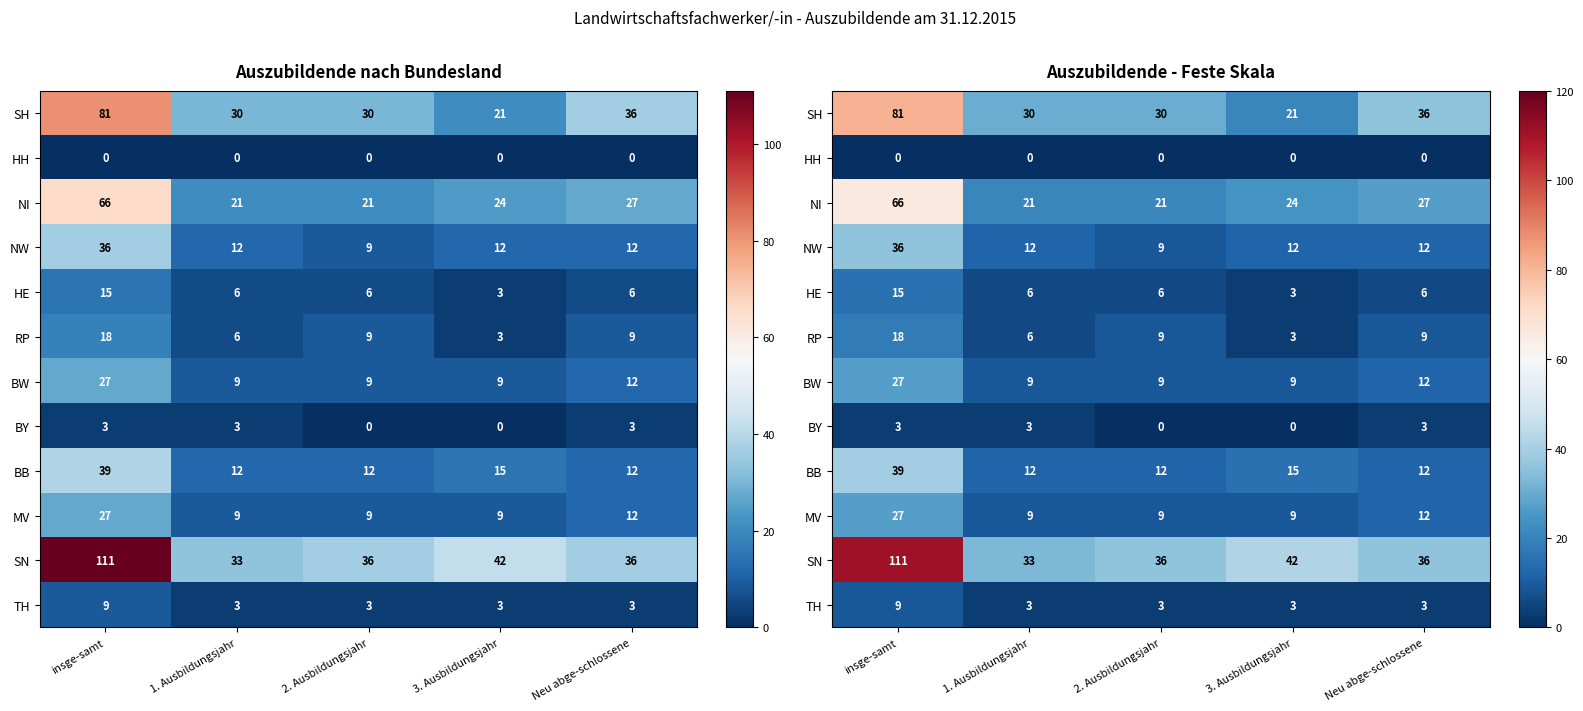

At how many categories does at least one series exceed 61?

1